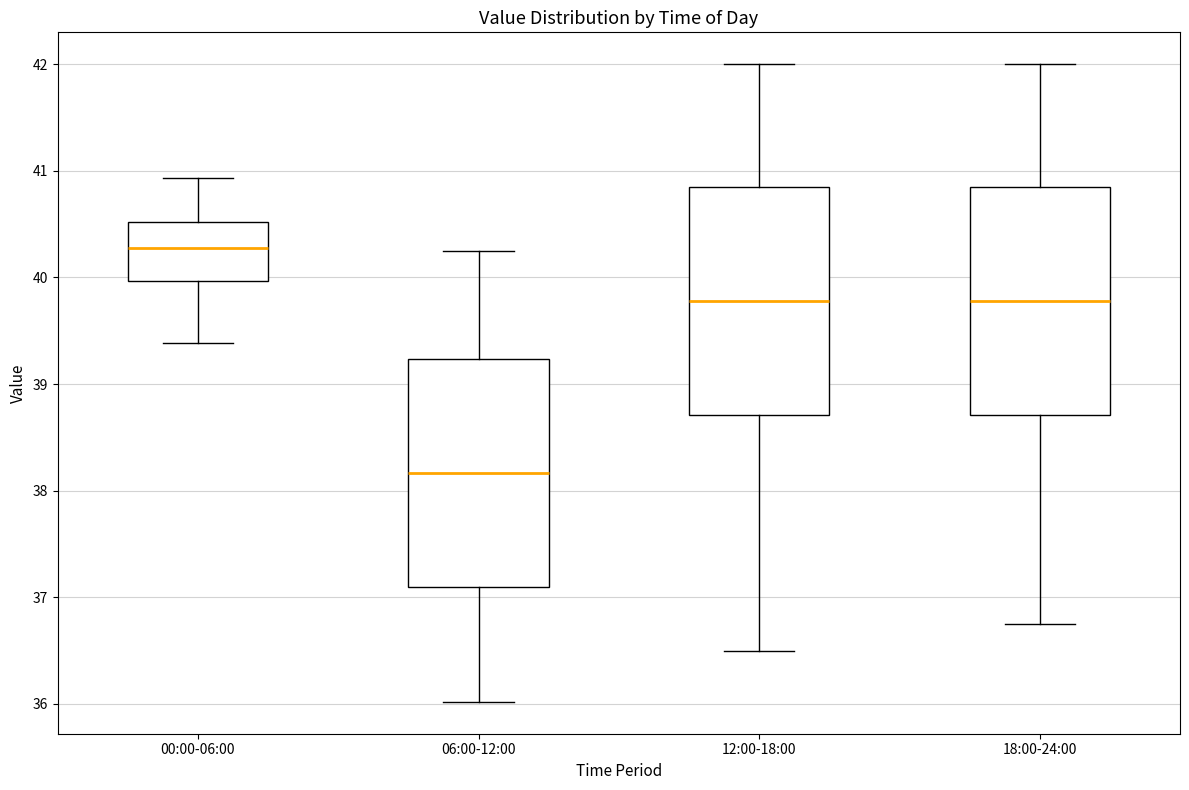

Which box's median line is the lowest?

06:00-12:00